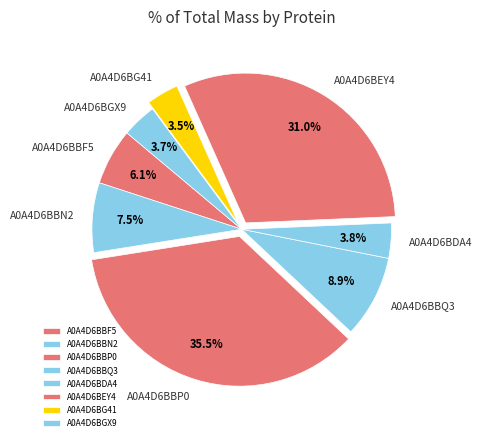

The A0A4D6BDA4 slice represents 4% of the pie. True or false?

True